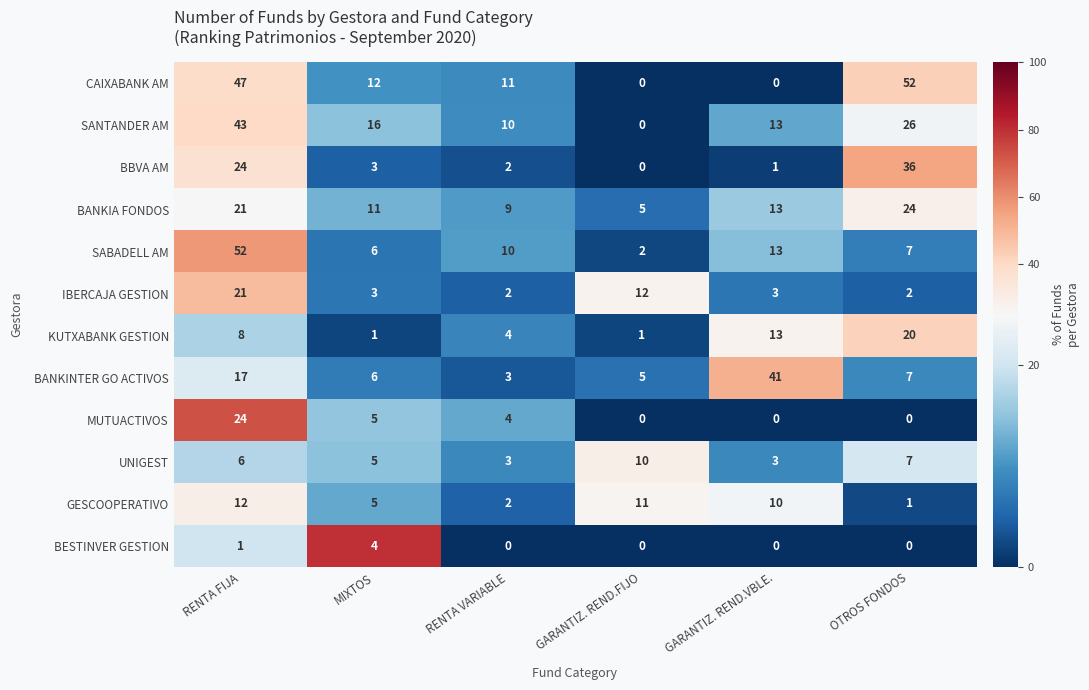

Where does the IBERCAJA GESTION series first go above 3?

RENTA FIJA